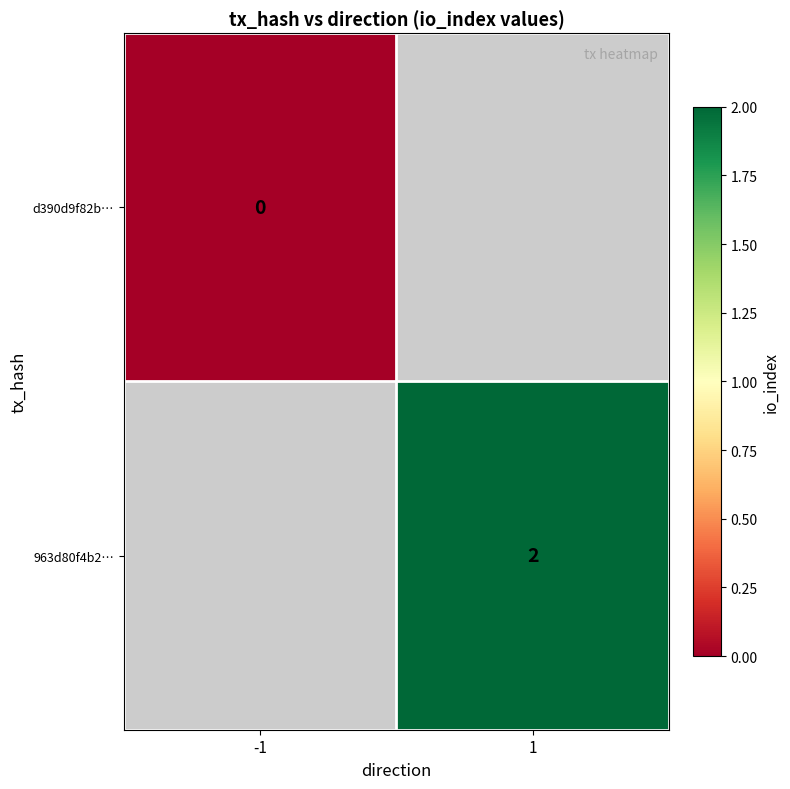

True or false: 963d80f4b2… has a value of 3 at 1.

False